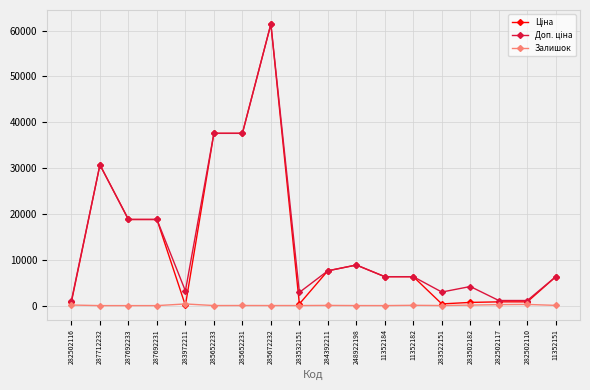

The Залишок series shows 106.0 at 283502182. True or false?

True